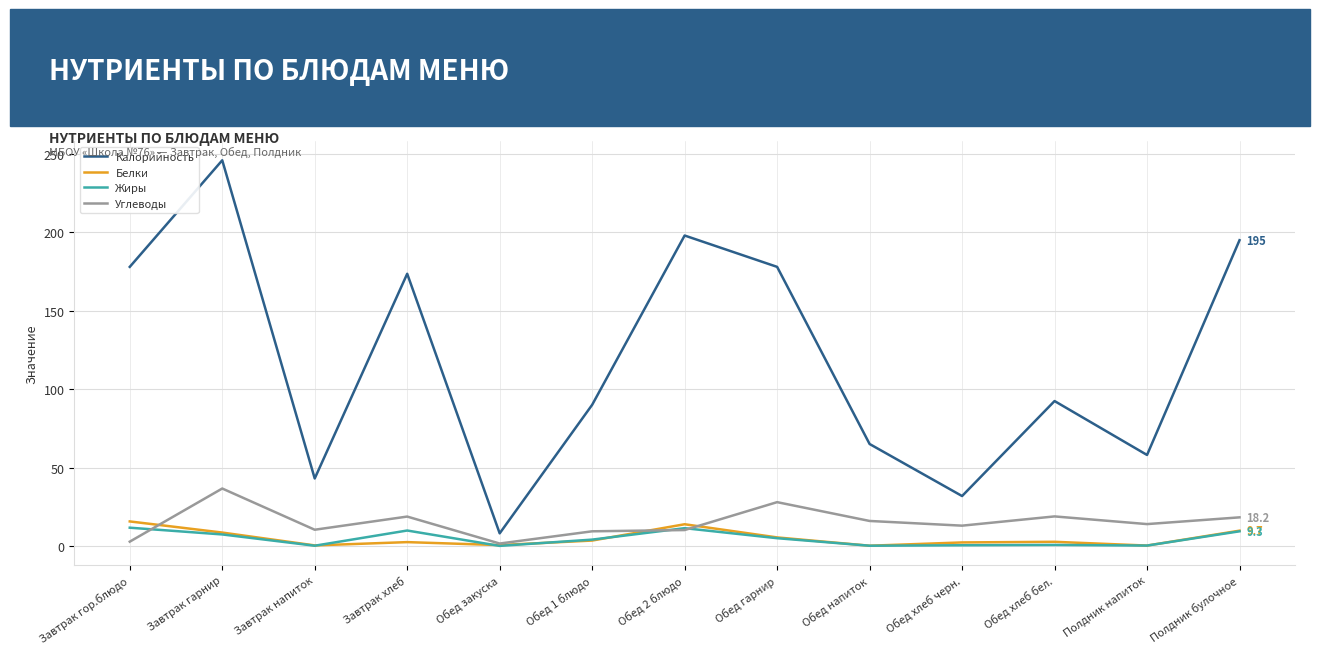

Which series has the largest range (max minus min)?

Калорийность